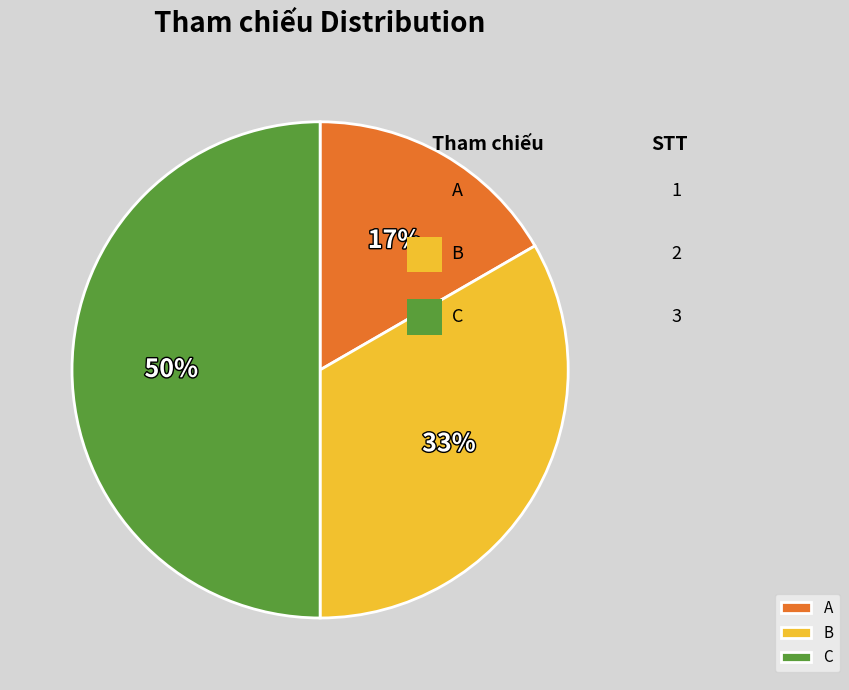

Which category has the smallest portion of the pie?

A